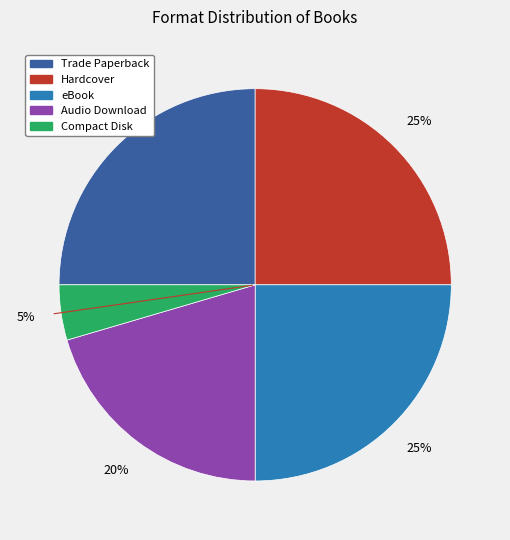

Is it true that Compact Disk is 5% of the pie?

True